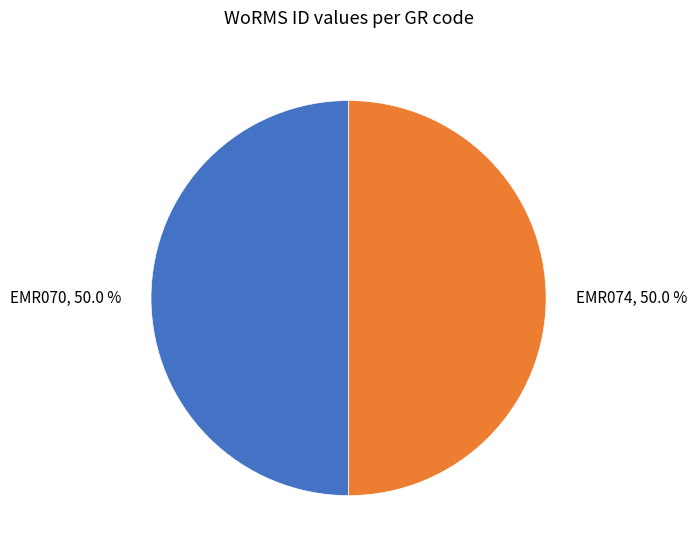

Do EMR070 and EMR074 together represent more than half of the pie?

Yes